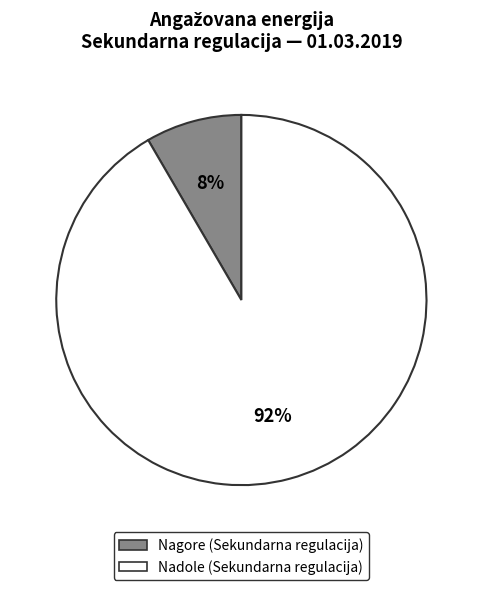

Does any single category account for the majority?

Yes